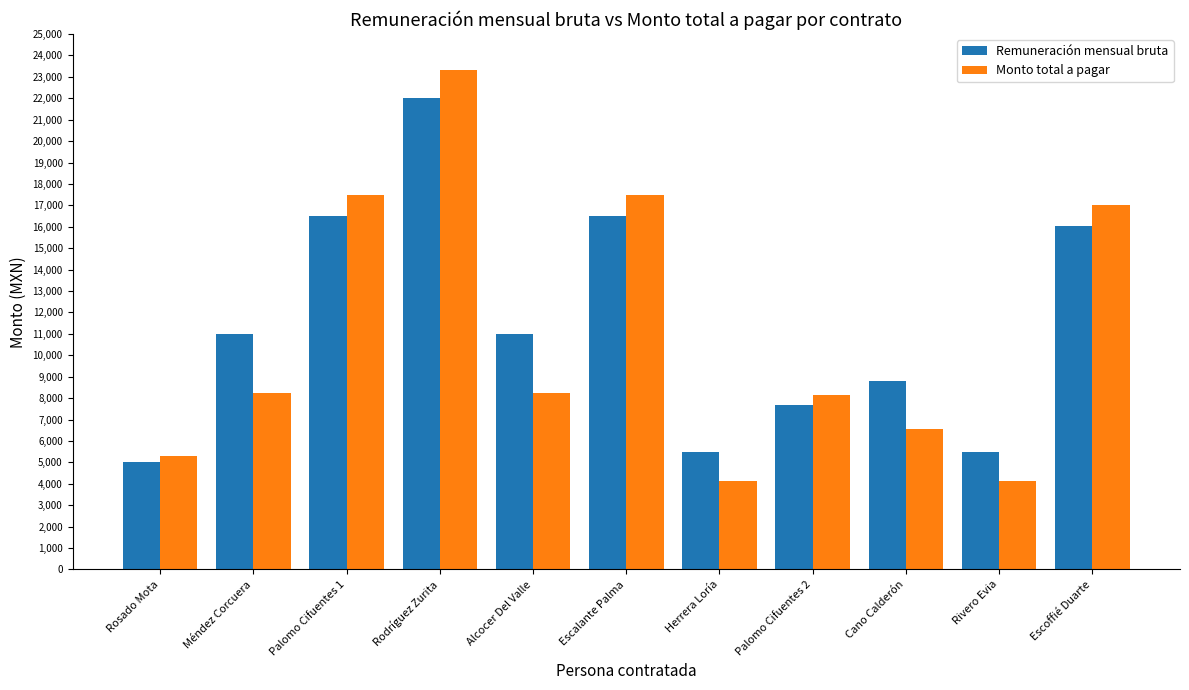

The Remuneración mensual bruta series shows 8800.0 at Cano Calderón. True or false?

True